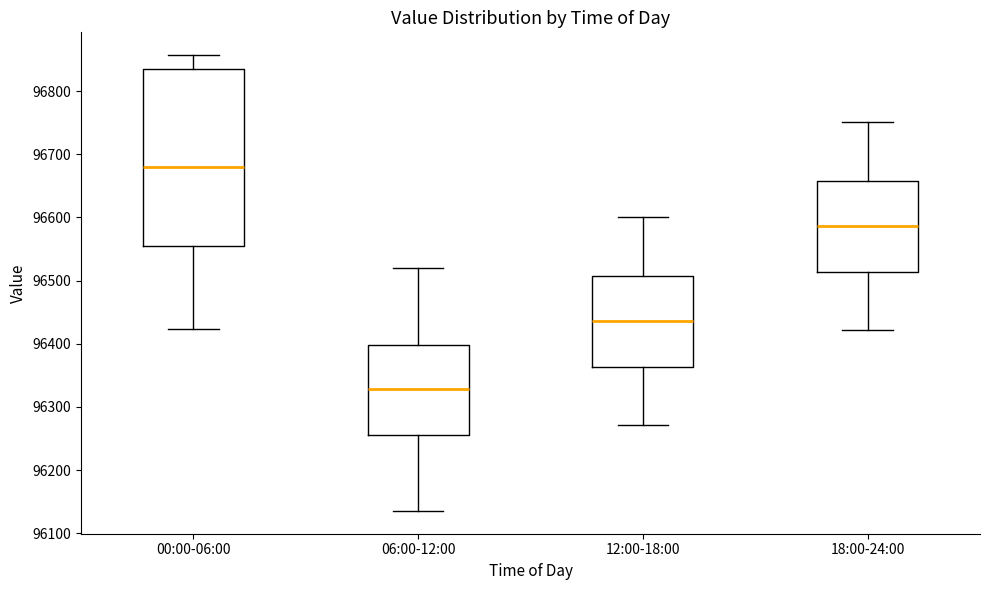

Where does the median line of the box for 18:00-24:00 sit on the y-axis? The values are not printed on the chart, so give them approximately, as read against the axis.

96590